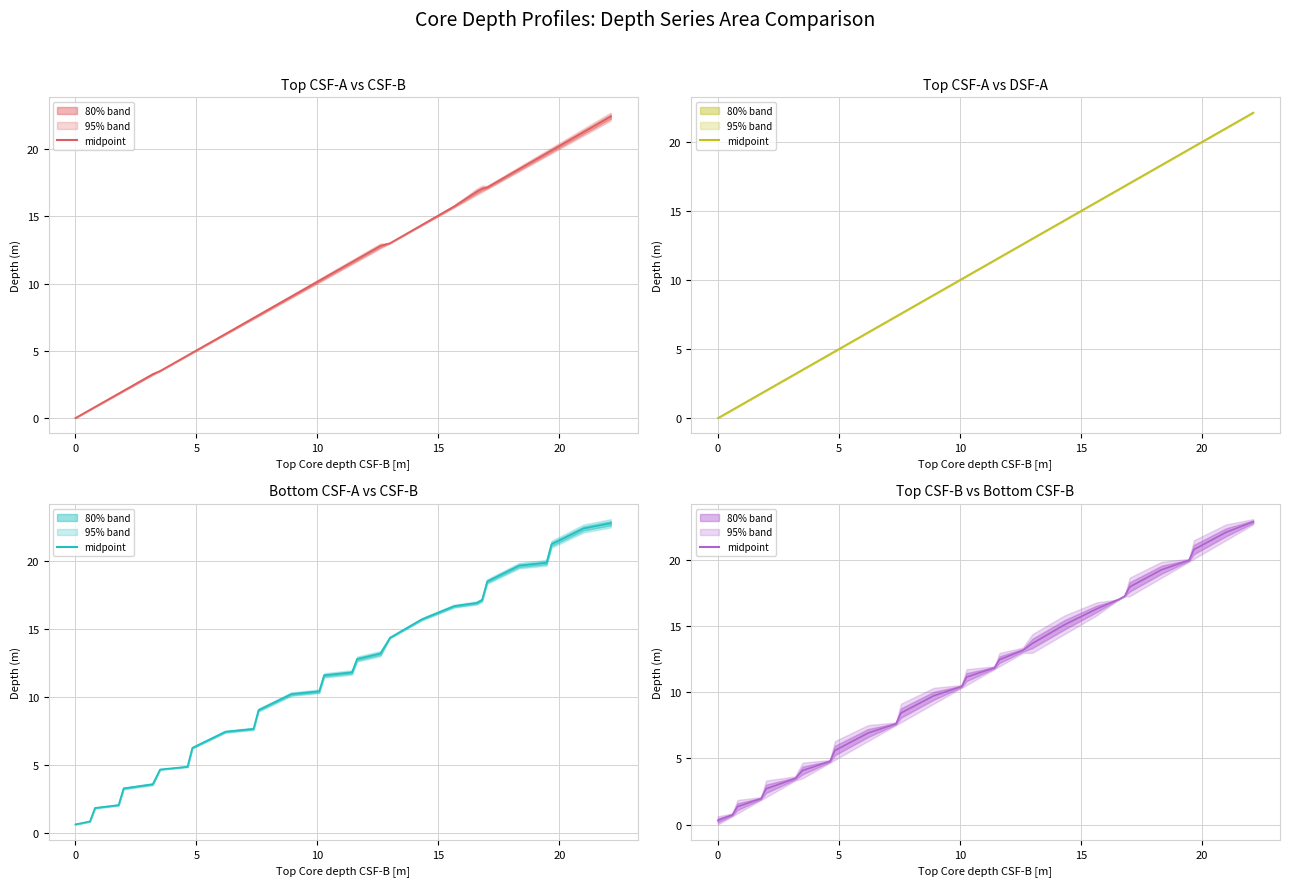

Reading left to right, extract all data points from this chart.

Top Core depth (below sea floor): 0.3	0.7	1.4	2.0	2.7	3.5	4.1	4.8	5.6	6.9	7.6	8.4	9.7	10.4	11.2	11.9	12.5	13.2	13.7	15.1	16.3	17.1	17.3	18.0	19.3	20.0	20.8	22.1	22.9
Bottom Core depth (below sea floor): 0.6	0.8	1.8	2.0	3.3	3.6	4.7	4.9	6.3	7.4	7.7	9.0	10.2	10.4	11.6	11.8	12.8	13.2	14.4	15.7	16.7	16.9	17.1	18.5	19.7	19.9	21.3	22.4	22.8